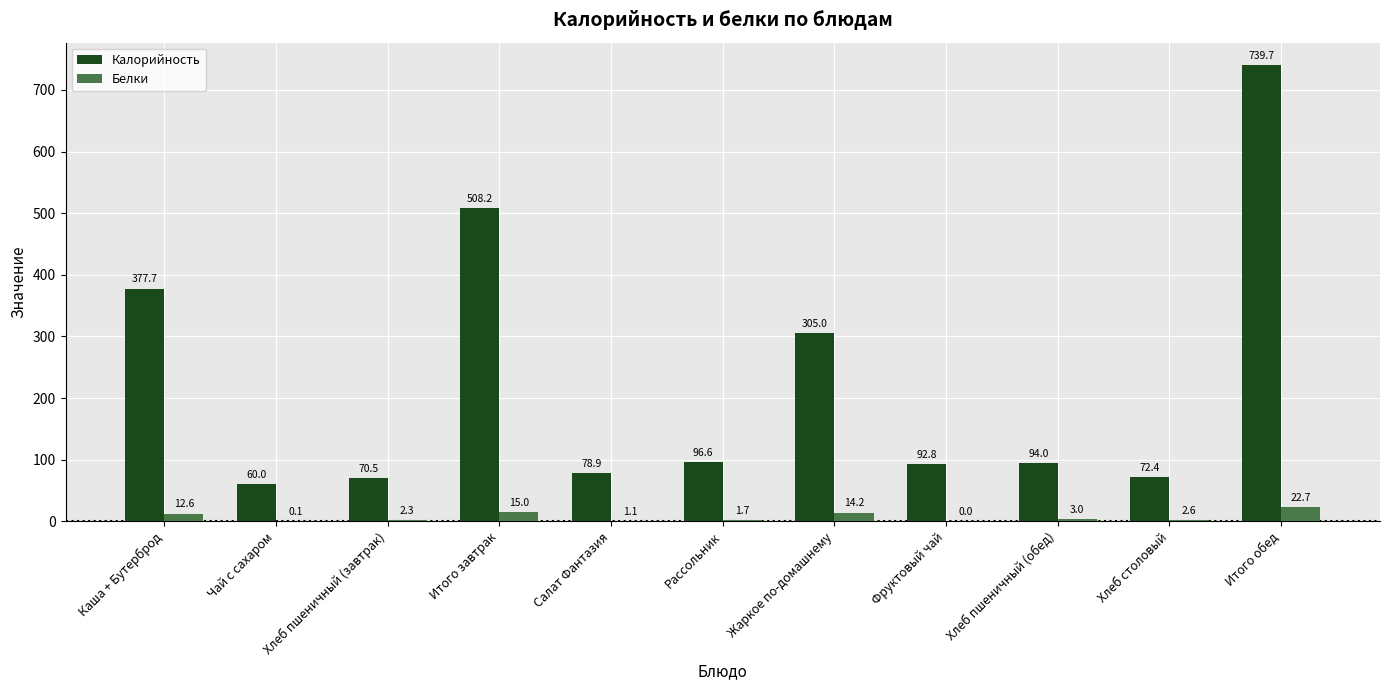

The Калорийность series shows 21.0 at Чай с сахаром. True or false?

False